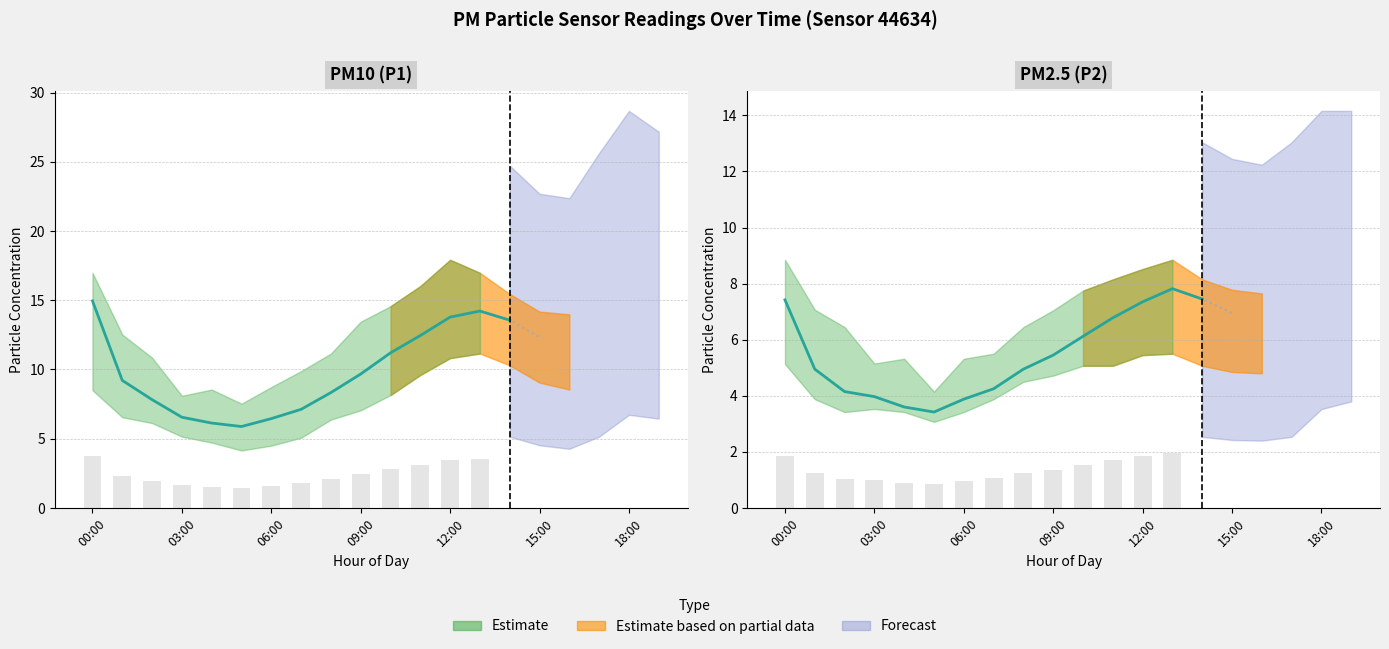

Reading left to right, extract all data points from this chart.

P1: 14.9	9.2	7.8	6.5	6.1	5.9	6.5	7.1	8.3	9.7	11.2	12.4	13.8	14.2	13.6	12.3	11.8	13.4	15.7	16.0
P2: 7.4	5.0	4.2	4.0	3.6	3.4	3.9	4.2	5.0	5.5	6.1	6.8	7.3	7.8	7.5	7.0	6.5	7.2	8.2	8.8